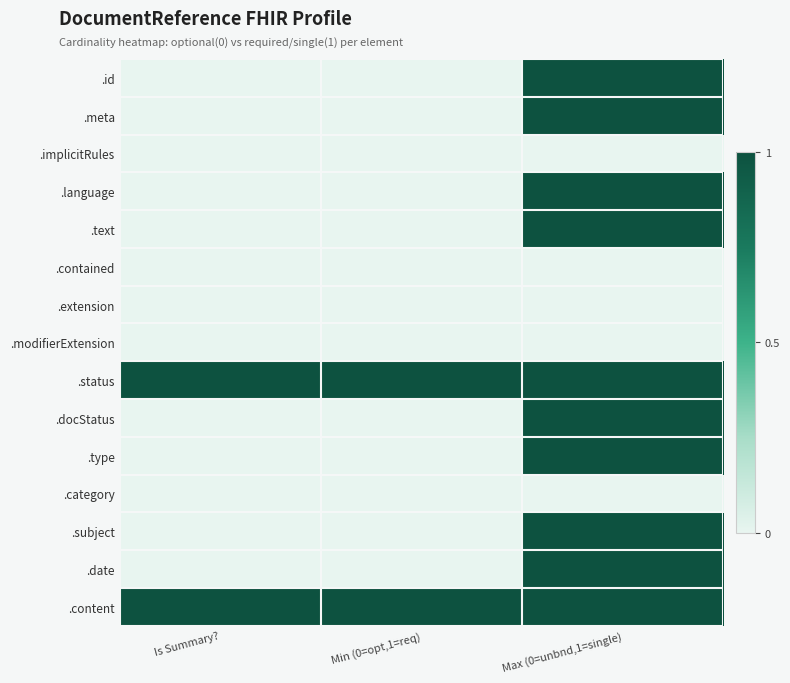

At which category does the chart reach its minimum across all series?

Is Summary?